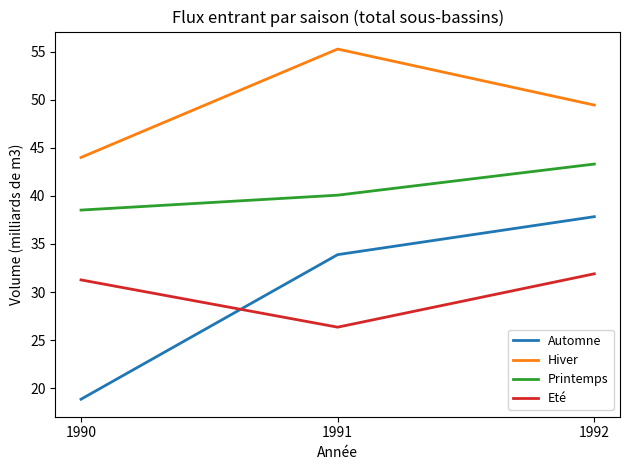

Is the value of Automne at 1990 greater than the value of Printemps at 1992?

No